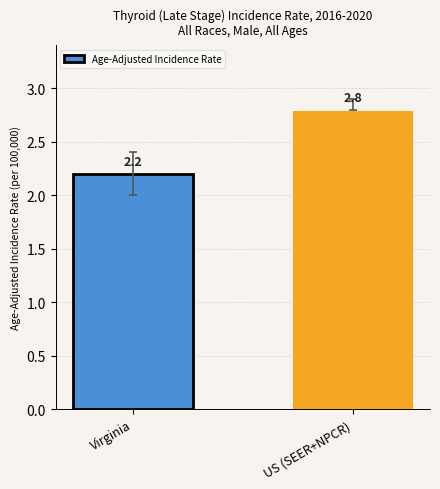

What position from the right is US (SEER+NPCR)?

1